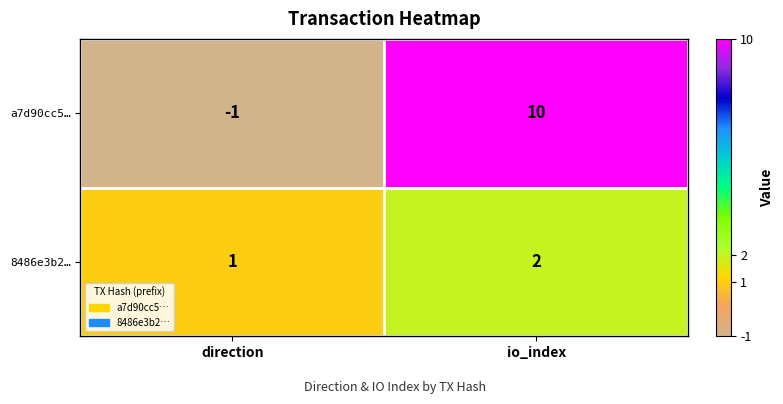

The a7d90cc5… series shows 0 at direction. True or false?

False